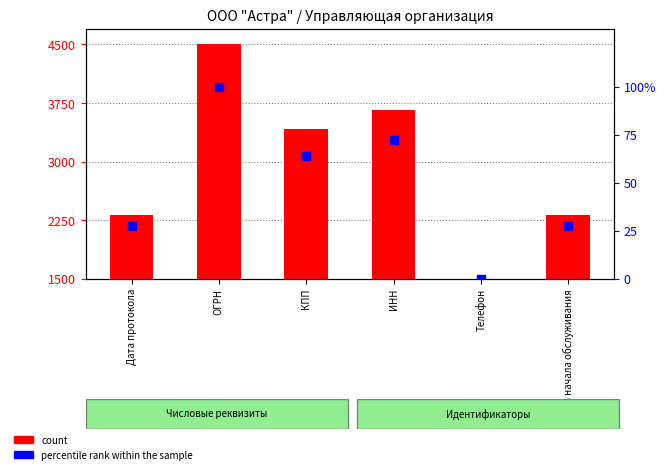

At which category is the sum across all series the highest?

ОГРН